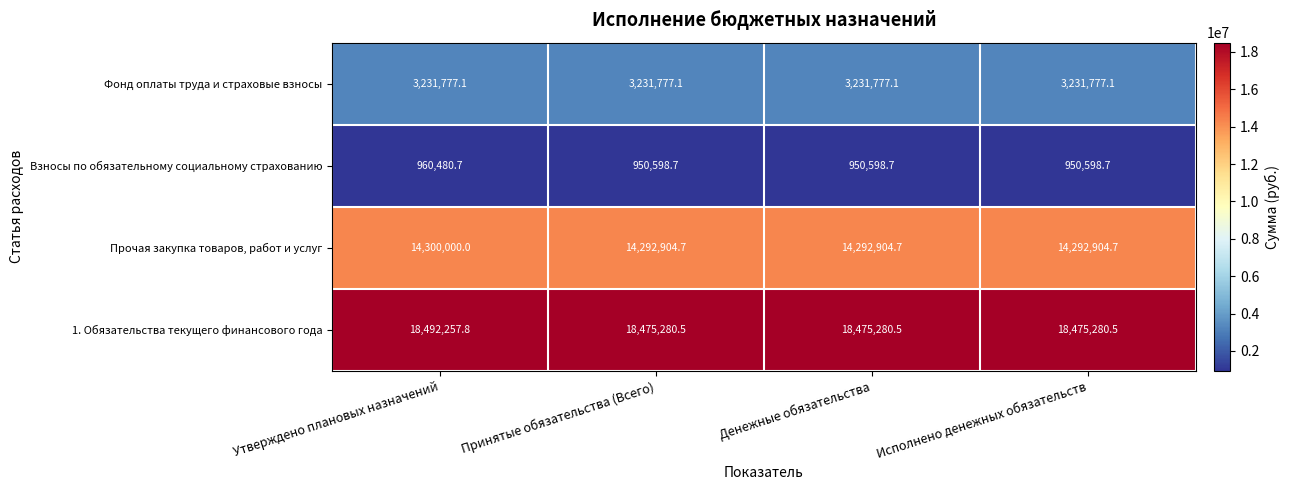

Read the Прочая закупка товаров, работ и услуг value at Принятые обязательства (Всего).

14292904.7